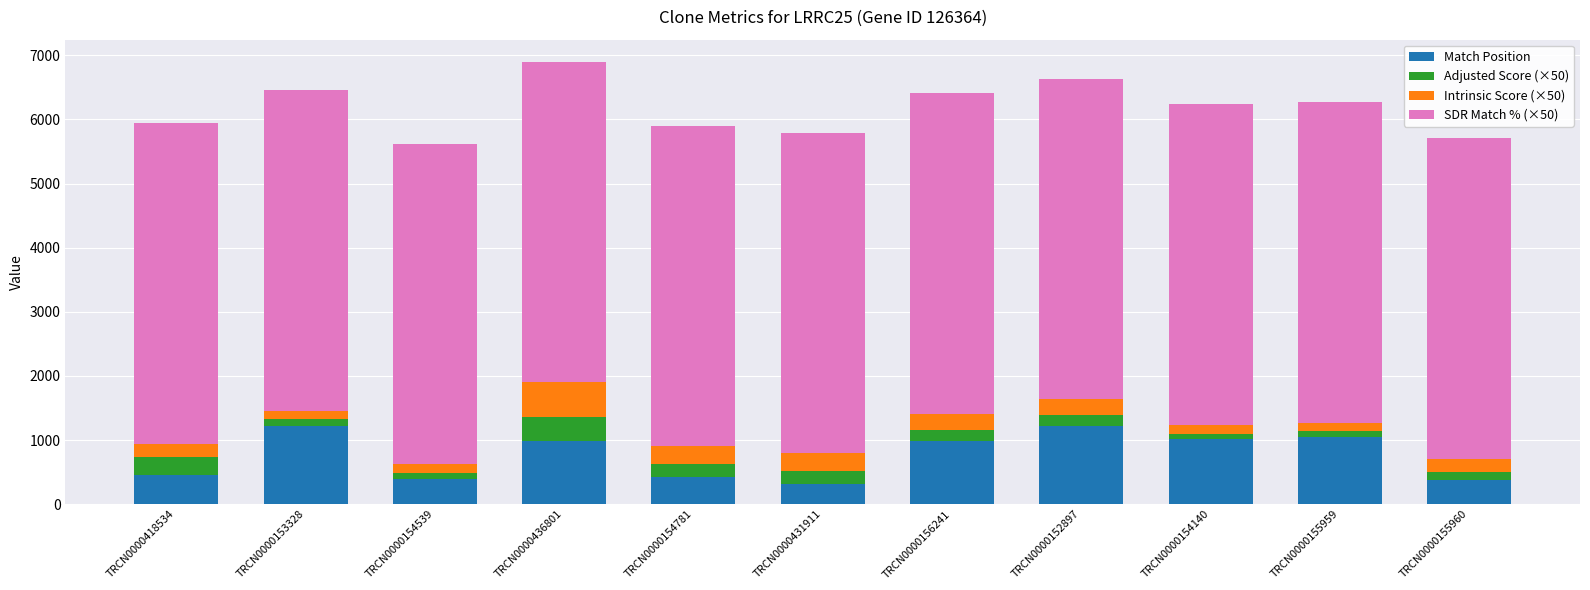

What is the total value across all series at TRCN0000152897?

6636.8